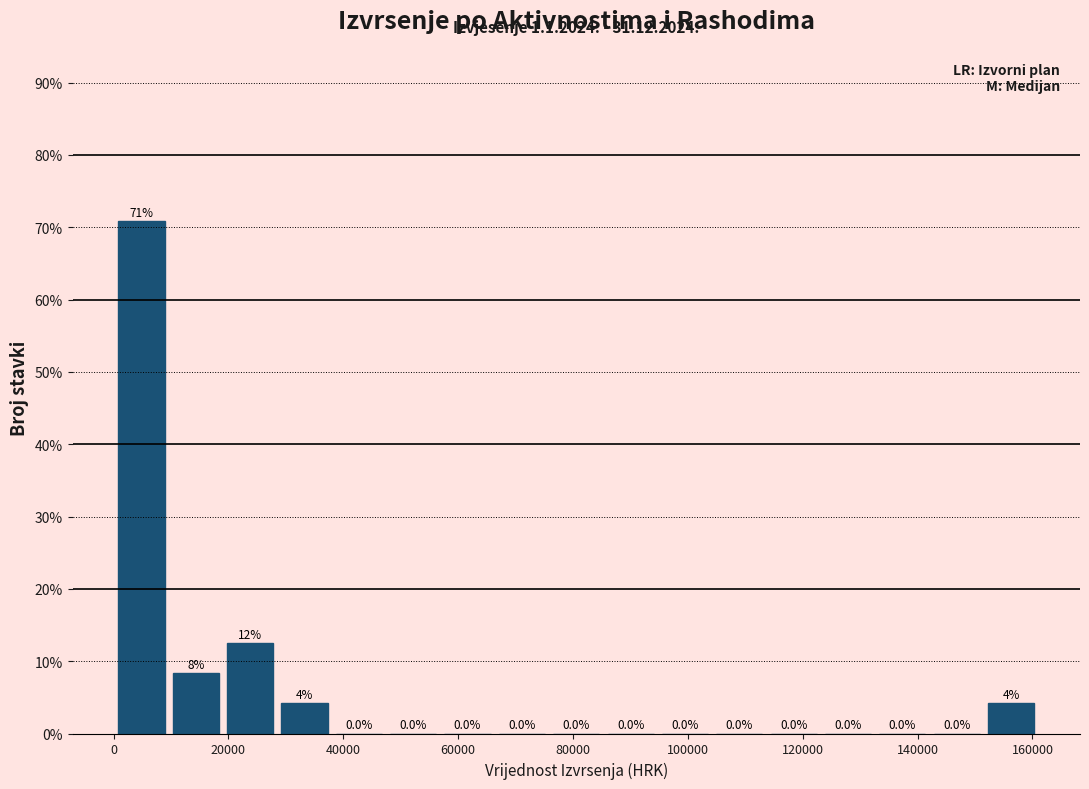

Which range on the x-axis has the tallest bar?

0 to 10000